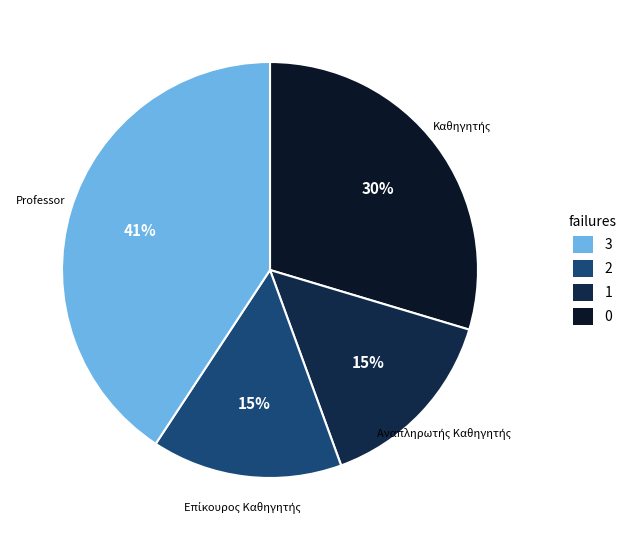

Does any single category account for the majority?

No